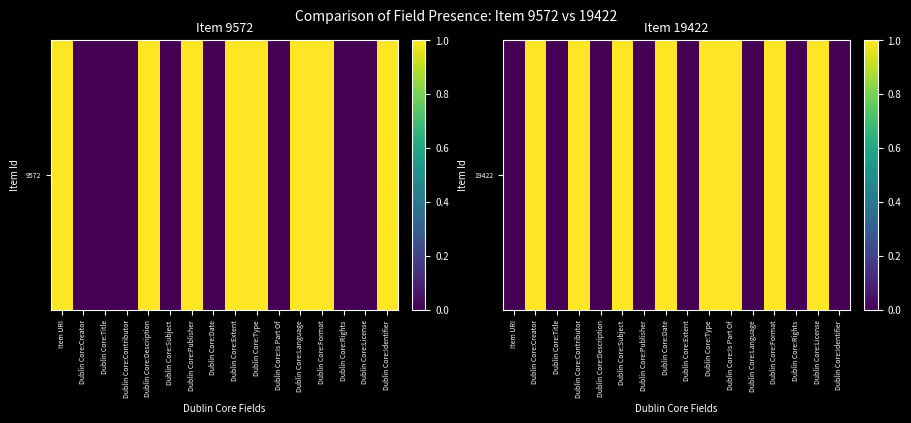

At which label is the value closest to 0?

Item URI